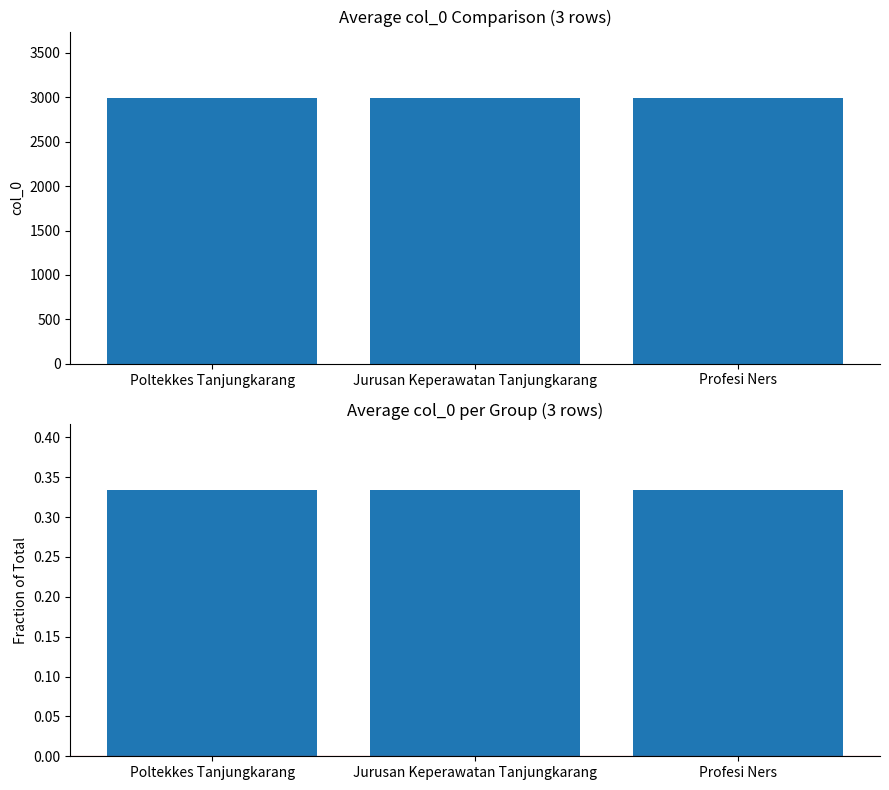

Between Poltekkes Tanjungkarang and Jurusan Keperawatan Tanjungkarang, which is larger?

Poltekkes Tanjungkarang